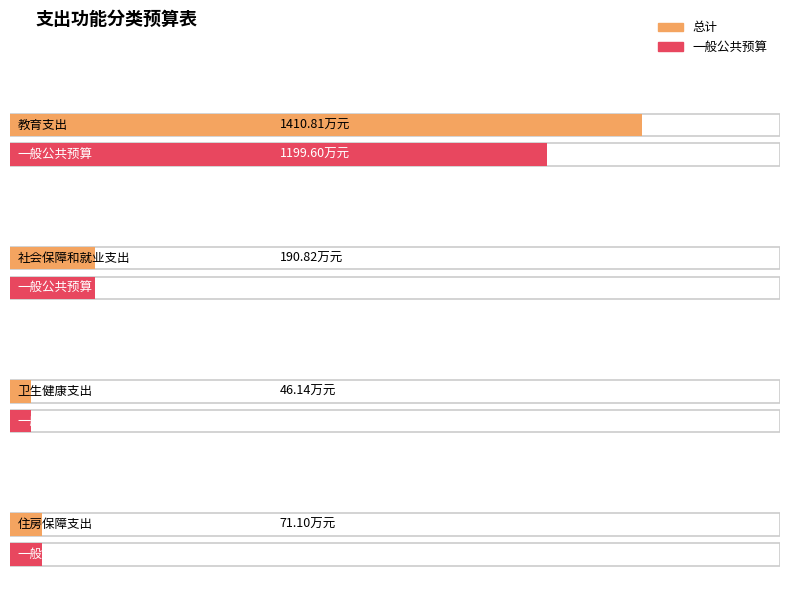

Reading left to right, extract all data points from this chart.

总计: 教育支出=1410.8	社会保障和就业支出=190.8	卫生健康支出=46.1	住房保障支出=71.1
一般公共预算: 教育支出=1199.6	社会保障和就业支出=190.8	卫生健康支出=46.1	住房保障支出=71.1